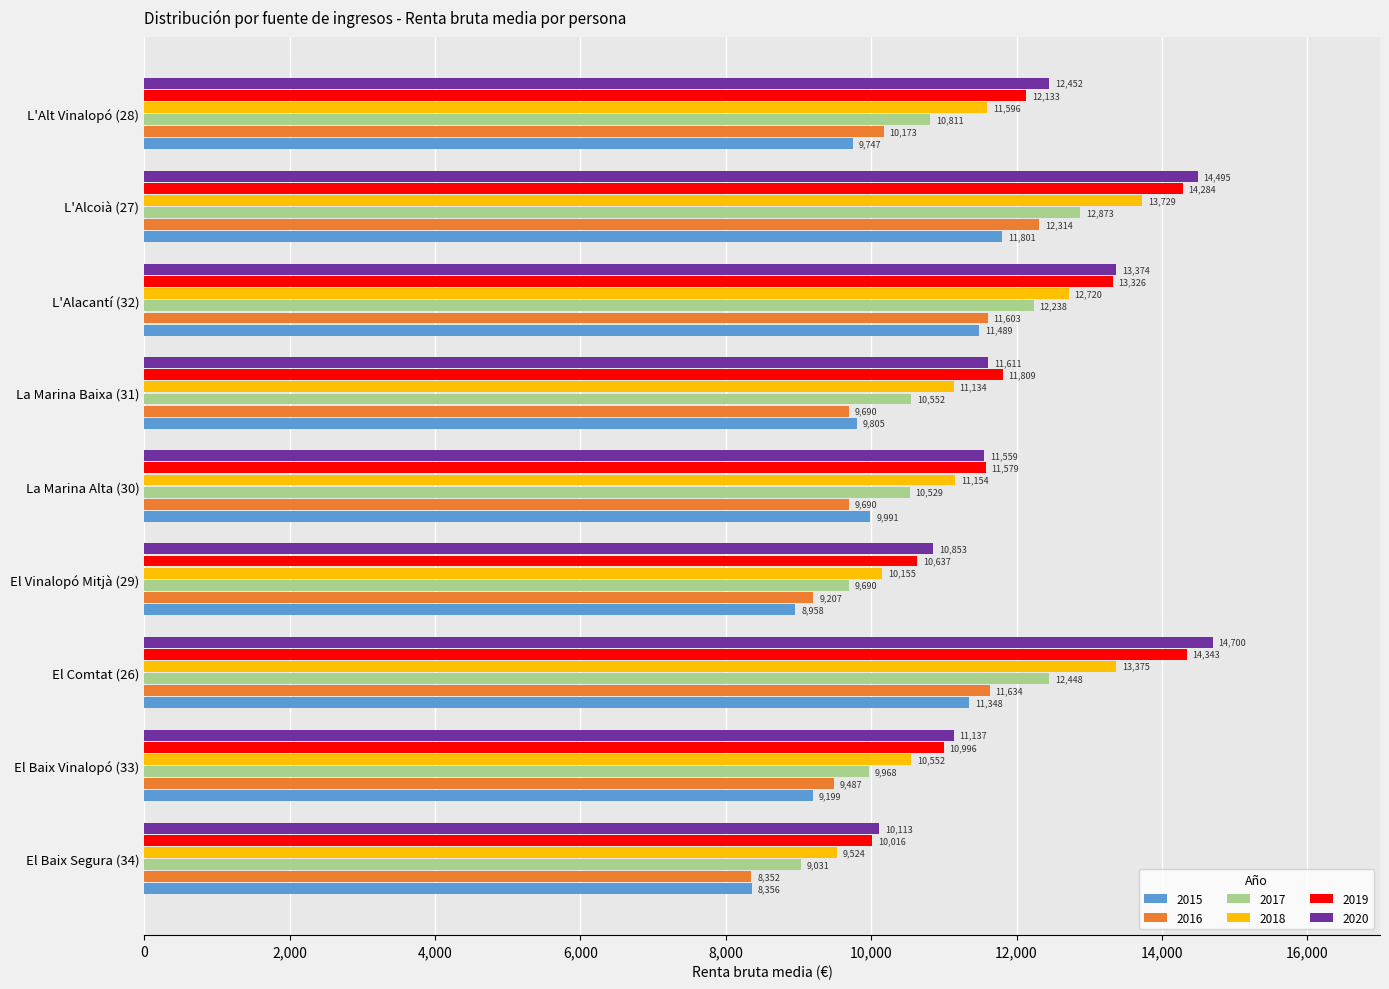

At which category is the sum across all series the highest?

L'Alcoià (27)